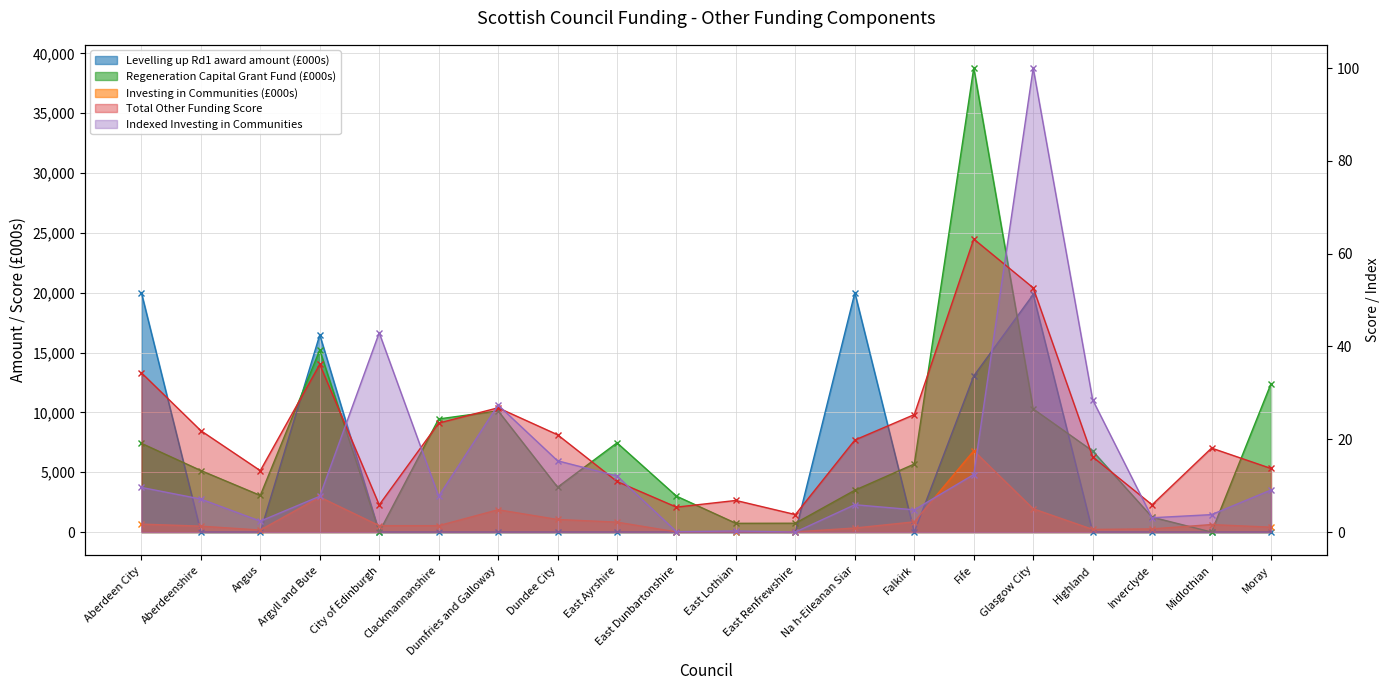

What are all the series names shown in the legend?

Levelling up Rd1 award amount, Investing in Communities, Regeneration Capital Grant Fund, Indexed Investing in Communities, Total Other Funding Score